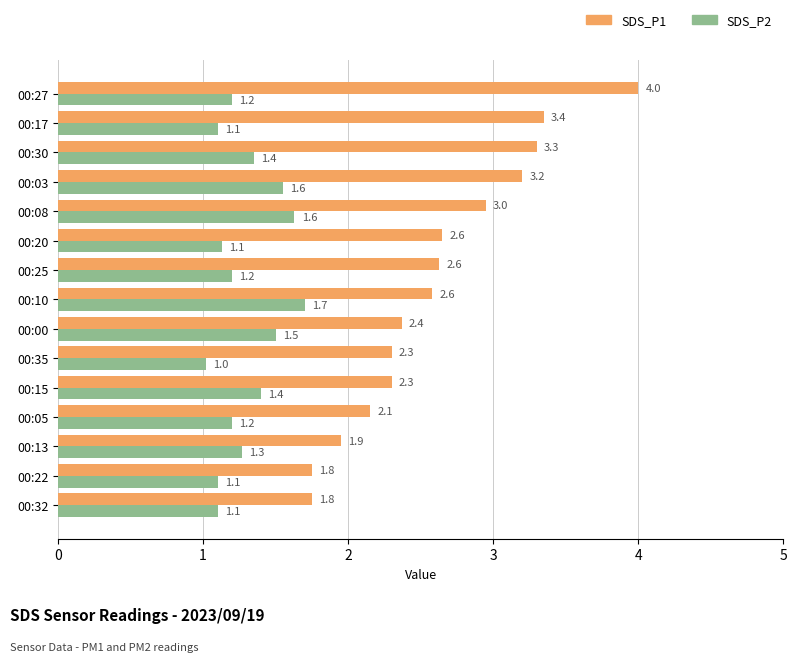

Is it true that SDS_P2 equals 2.0 at 00:32?

False